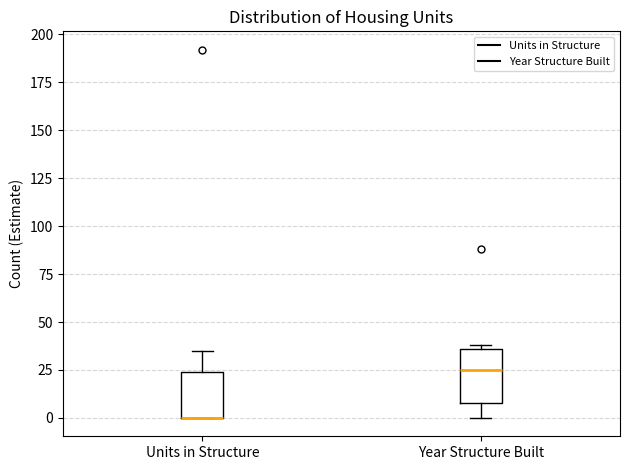

Reading left to right, read every box against the y-axis: the position of its median line, the range the box covers, and the ends of its whiskers. The values are not printed on the chart, so give them approximately, as read against the axis.

Units in Structure: median 0 (drawn on the box's lower edge), box 0 to 25, whiskers 0 to 35
Year Structure Built: median 25, box 10 to 35, whiskers 0 to 40